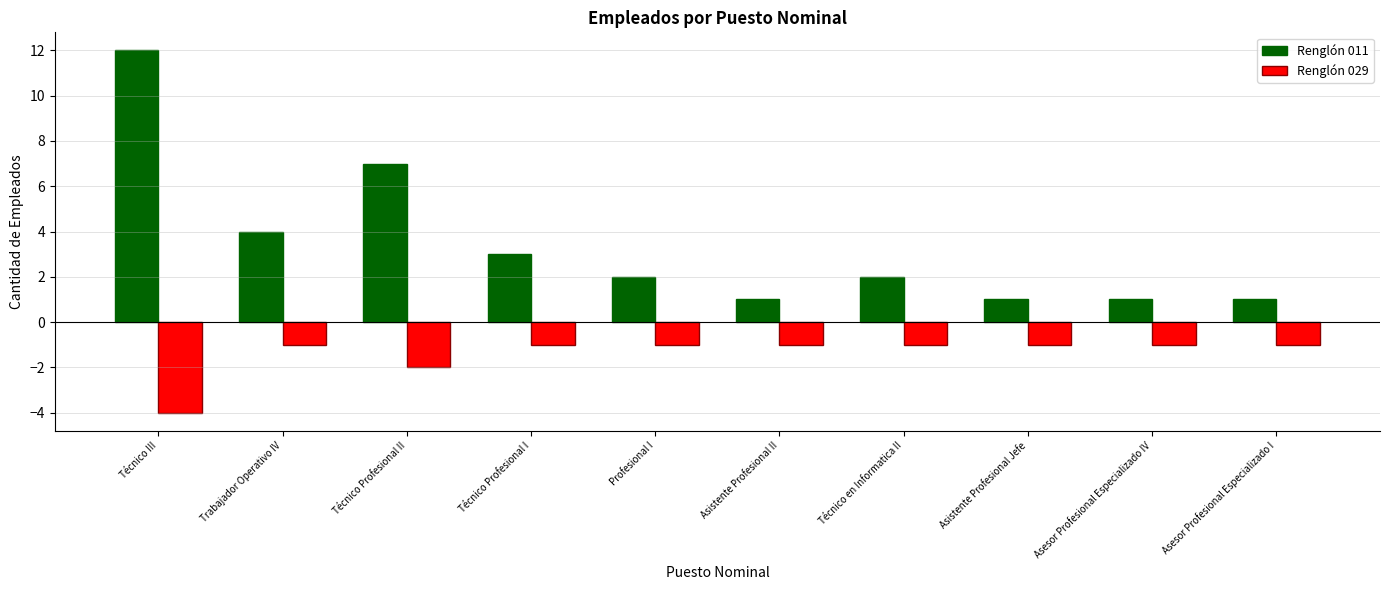

Rank the series by their maximum value, from highest to lowest.

Renglón 011, Renglón 029